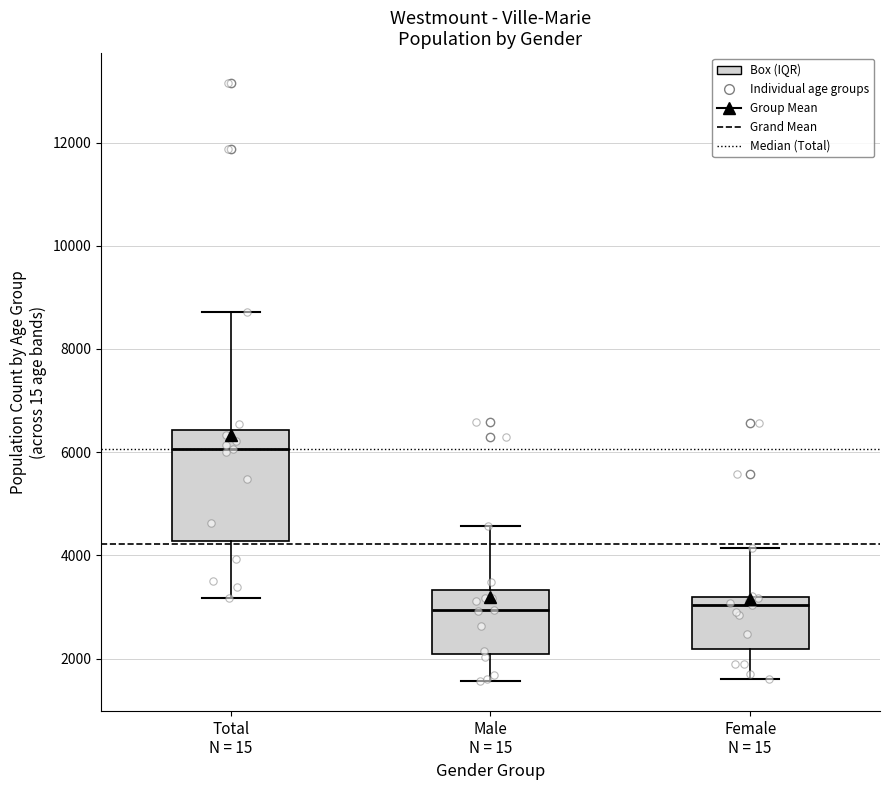

Reading left to right, transcribe this box plot: for each box, give where its median line is, the range the box spans, and where its two whiskers end, as read against the y-axis. The values are not printed on the chart, so give them approximately, as read against the axis.

Total N = 15: median 6000, box 4200 to 6400, whiskers 3200 to 8800
Male N = 15: median 3000, box 2000 to 3400, whiskers 1600 to 4600
Female N = 15: median 3000, box 2200 to 3200, whiskers 1600 to 4200